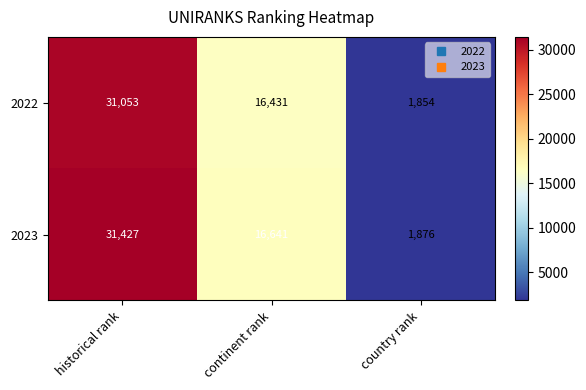

The 2022 series shows 16431 at continent rank. True or false?

True